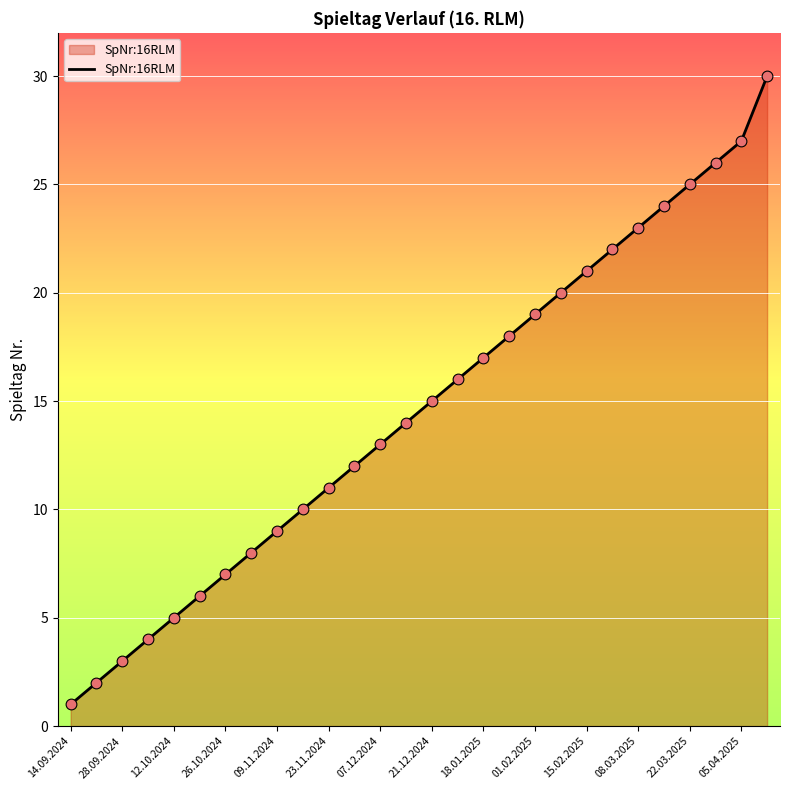

What is the greatest value displayed?

30